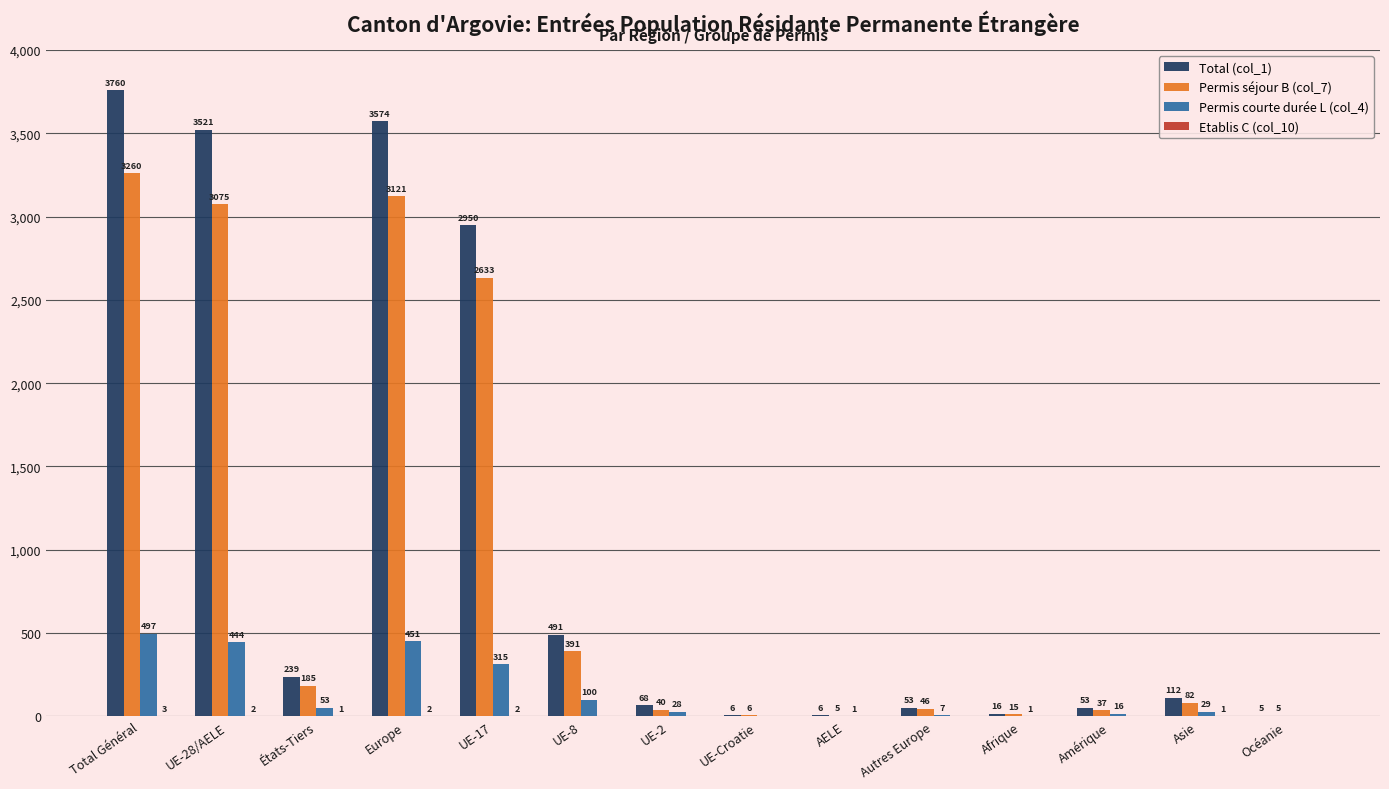

At which category is the sum across all series the highest?

Total Général